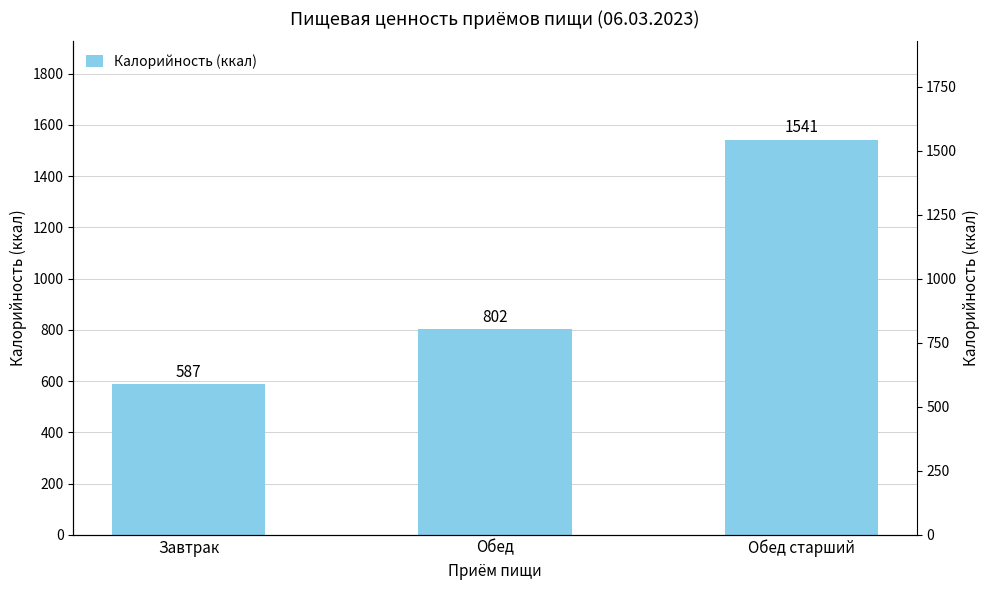

Rank the categories by value from highest to lowest.

Обед старший, Обед, Завтрак